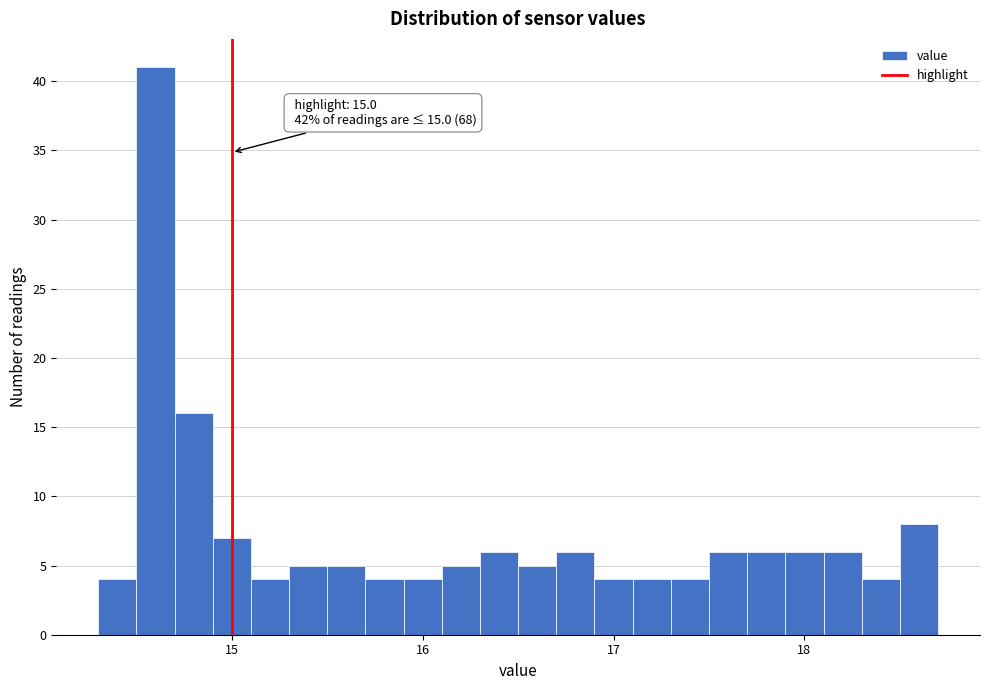

Read against the x-axis, roughly where is the centre of the tallest bar?

14.6